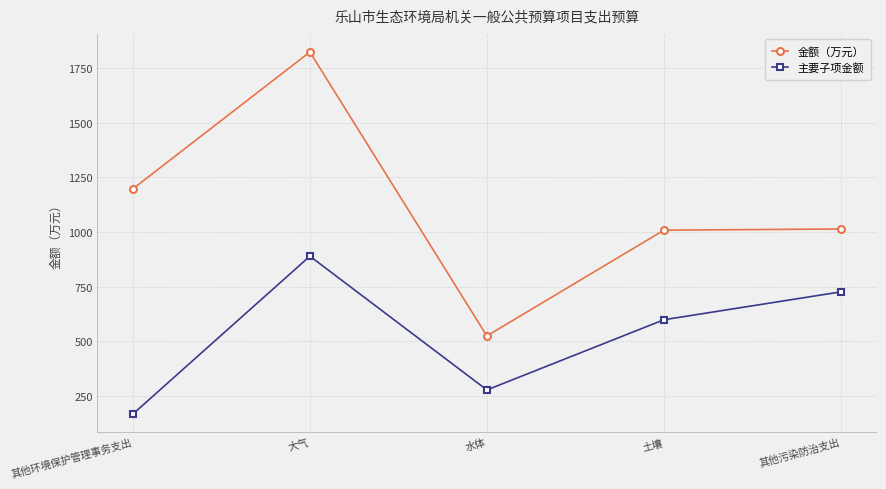

What is the label of the 3rd point from the right?

水体